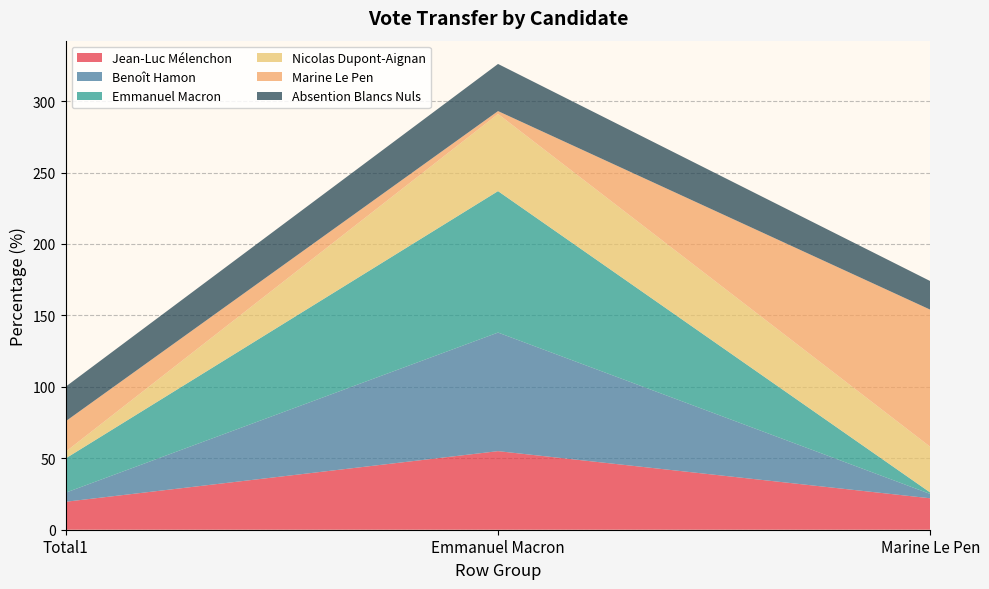

Reading left to right, transcribe all the data shown in this chart.

Jean-Luc Mélenchon: Total1=19.6	Emmanuel Macron=55.0	Marine Le Pen=22.0
Benoît Hamon: Total1=6.4	Emmanuel Macron=83.0	Marine Le Pen=3.0
Emmanuel Macron: Total1=24.0	Emmanuel Macron=99.0	Marine Le Pen=1.0
Nicolas Dupont-Aignan: Total1=4.7	Emmanuel Macron=54.0	Marine Le Pen=32.0
Marine Le Pen: Total1=21.3	Emmanuel Macron=2.0	Marine Le Pen=96.0
Absention Blancs Nuls: Total1=24.2	Emmanuel Macron=33.0	Marine Le Pen=20.0